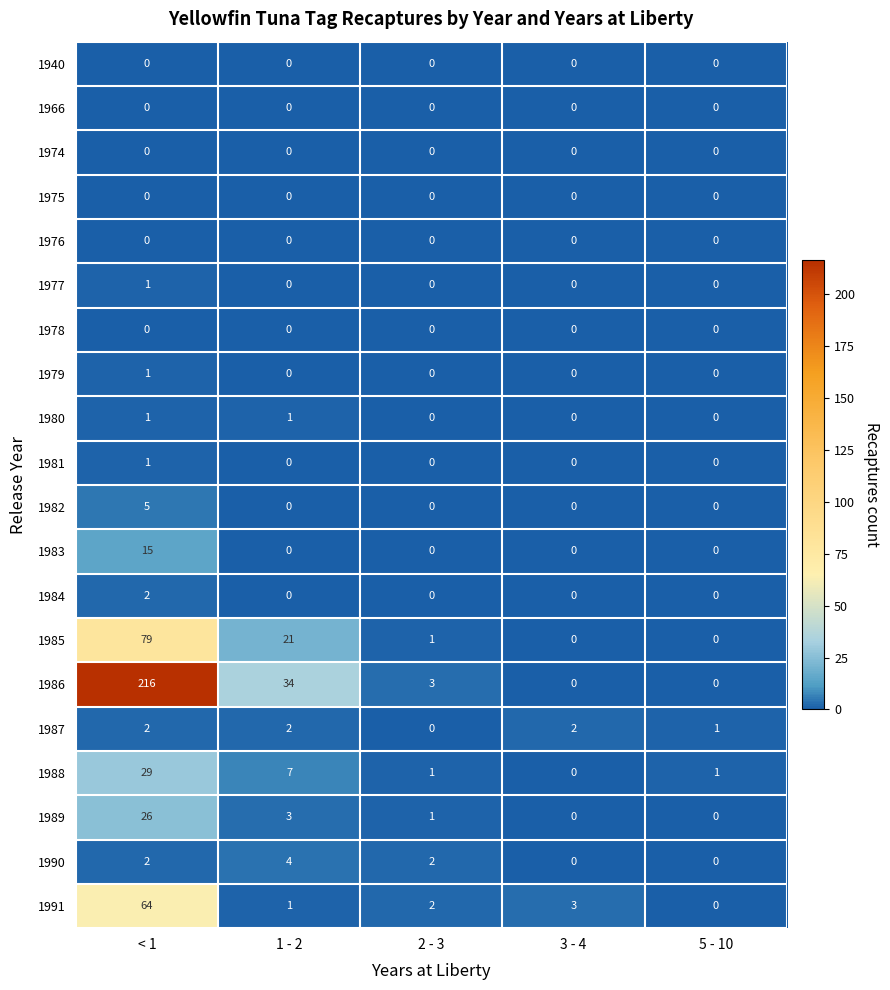

What is the average value of the 1986 series?

51